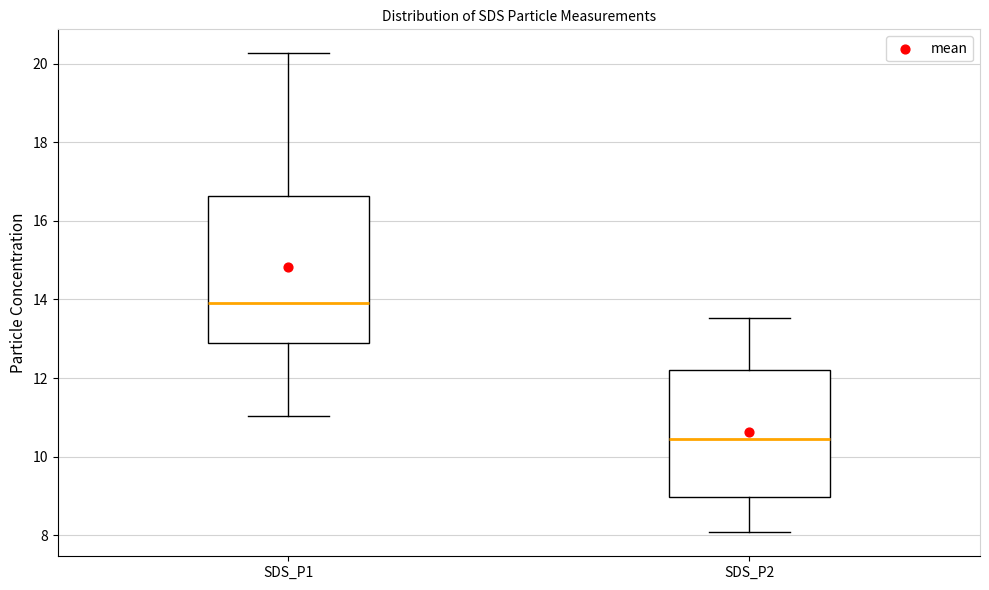

Which box is the tallest, from its lower edge to its upper edge?

SDS_P1